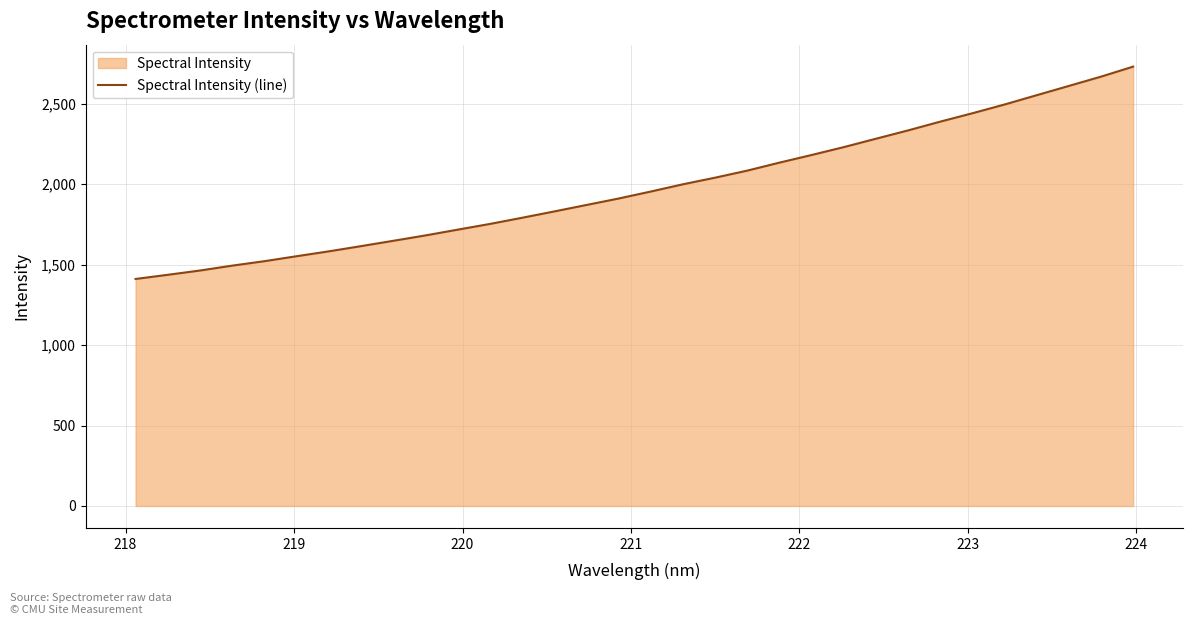

What is the difference between the maximum and minimum values?

1320.1